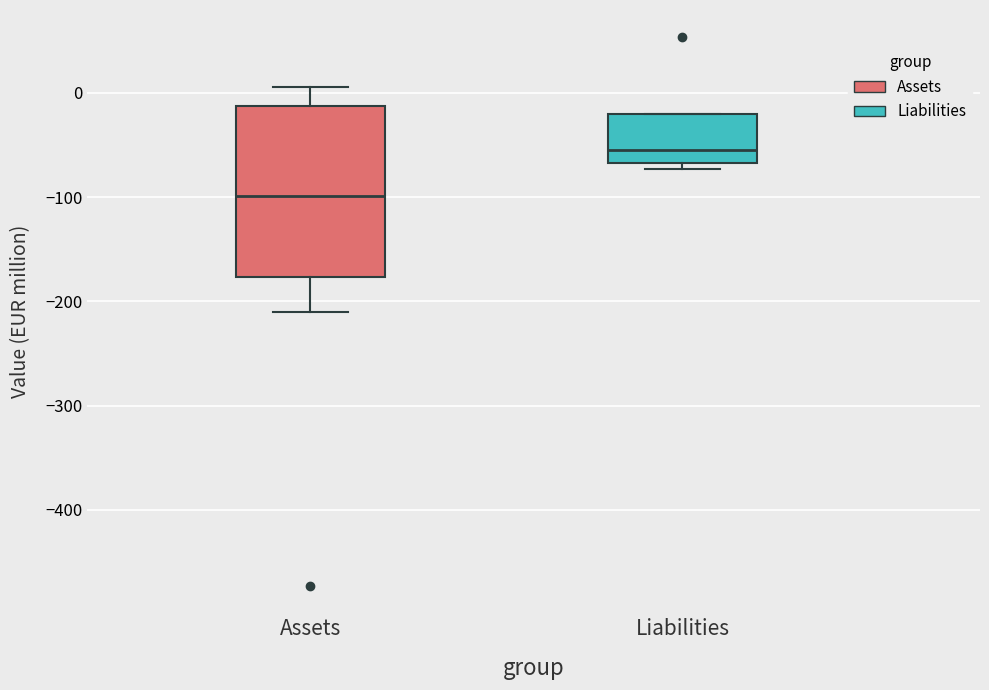

Which box's median line is the lowest?

Assets